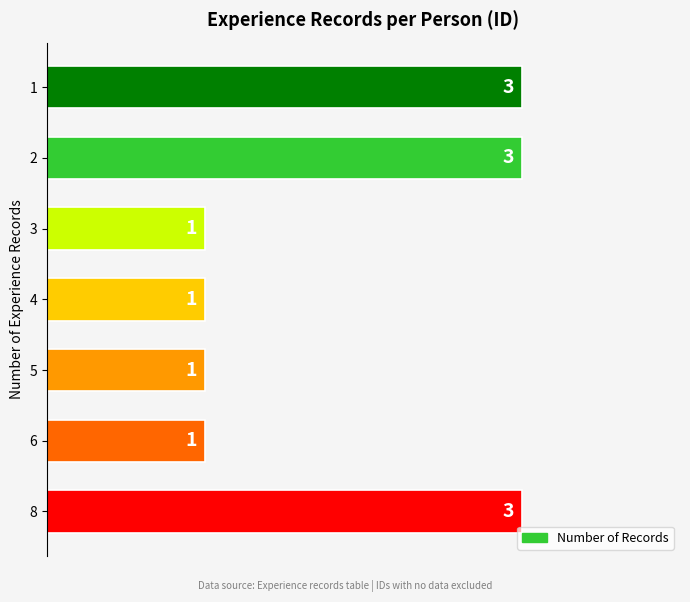

What is the ratio of the value at 2 to the value at 1?

1.0